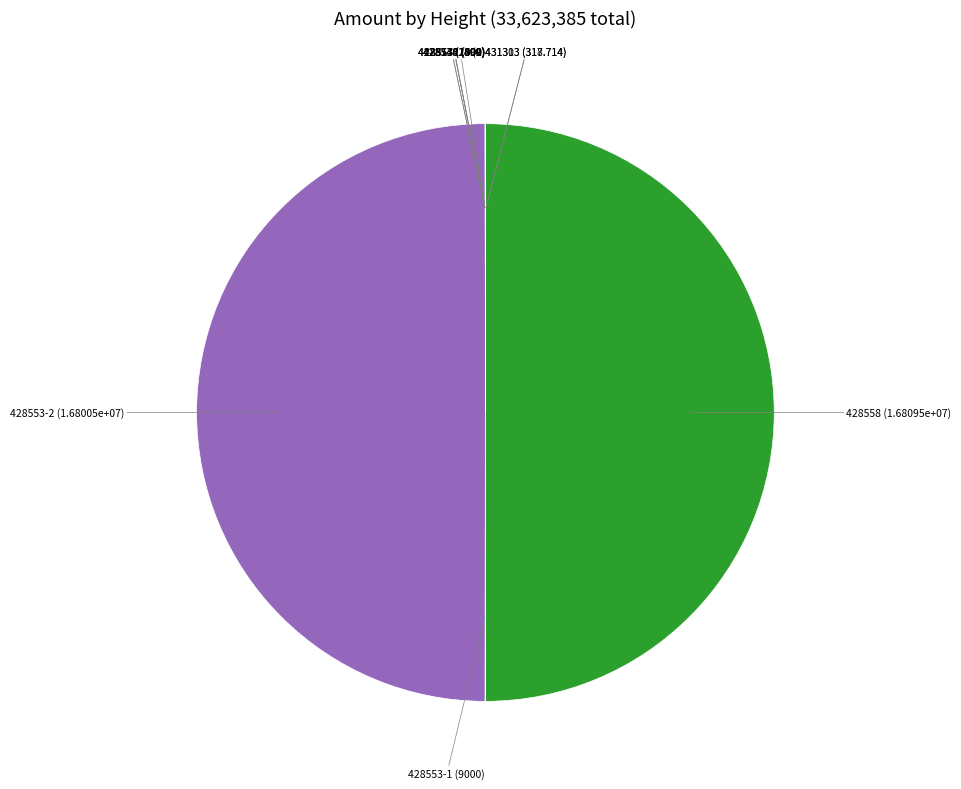

Which slice is the largest?

428558